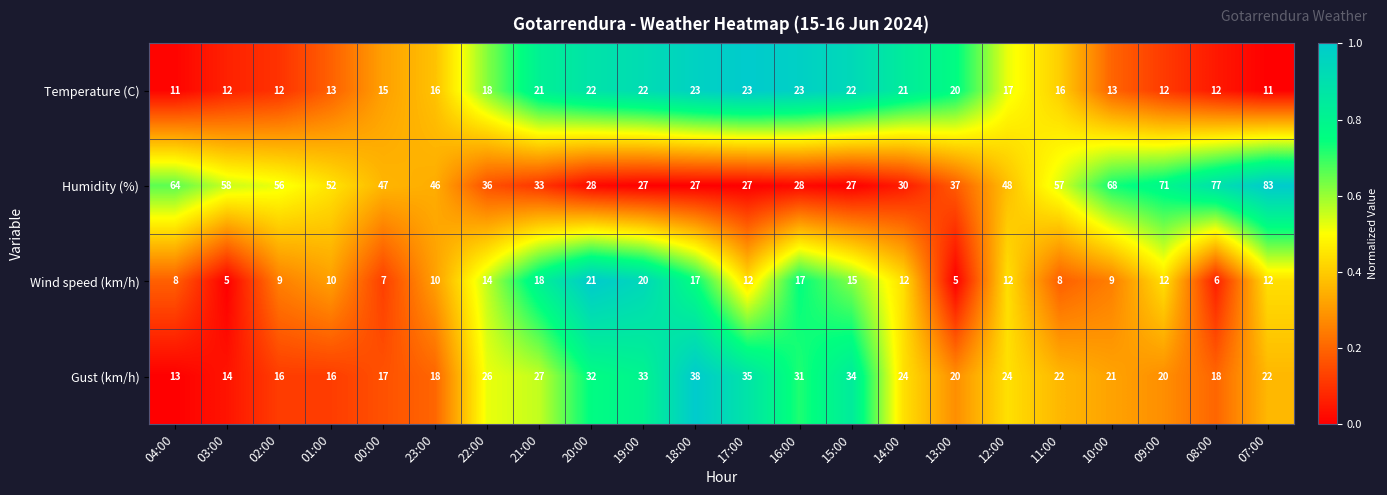

Rank the series by their maximum value, from lowest to highest.

Wind speed (km/h), Temperature (C), Gust (km/h), Humidity (%)